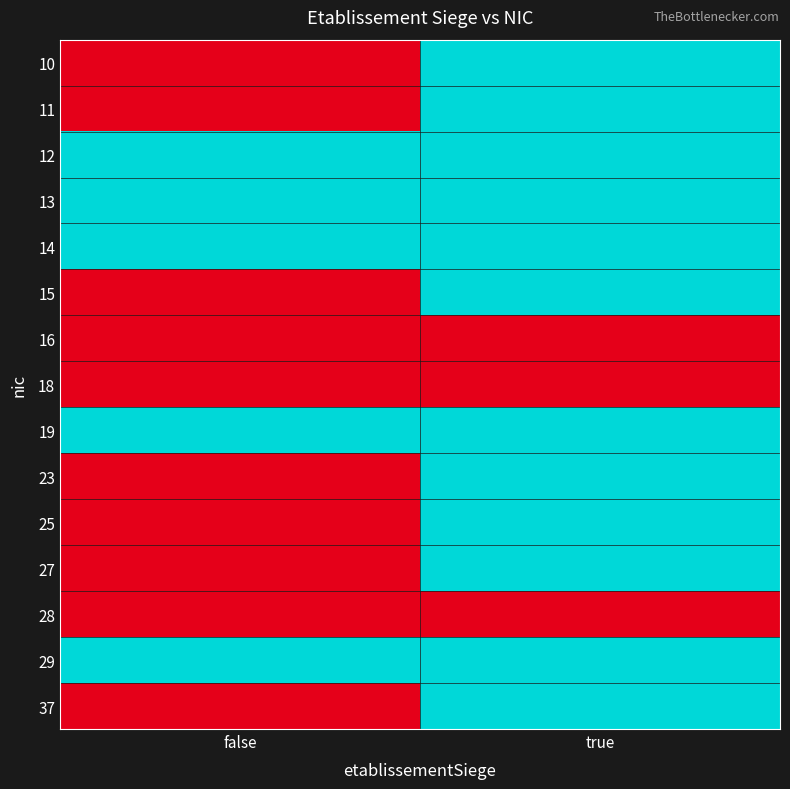

Reading left to right, transcribe all the data shown in this chart.

10: false=0	true=1
11: false=0	true=1
12: false=1	true=1
13: false=1	true=1
14: false=1	true=1
15: false=0	true=1
16: false=0	true=0
18: false=0	true=0
19: false=1	true=1
23: false=0	true=1
25: false=0	true=1
27: false=0	true=1
28: false=0	true=0
29: false=1	true=1
37: false=0	true=1